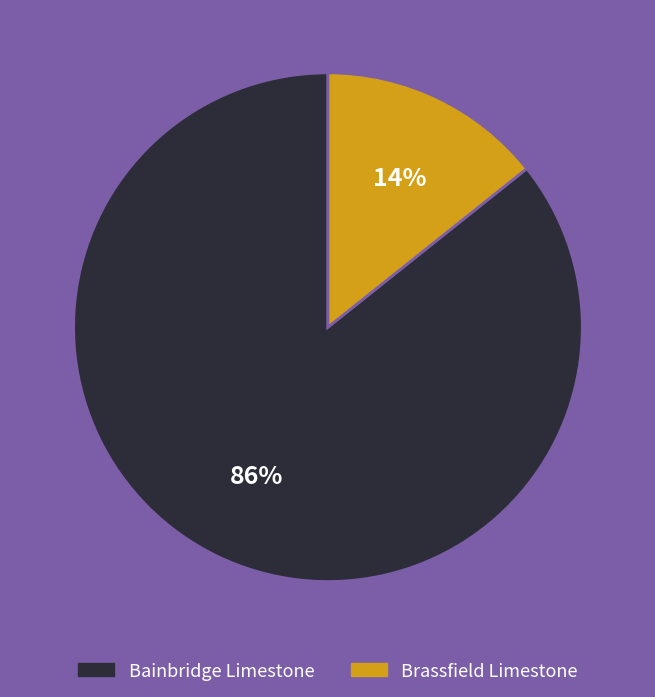

Is there a majority slice in this chart?

Yes